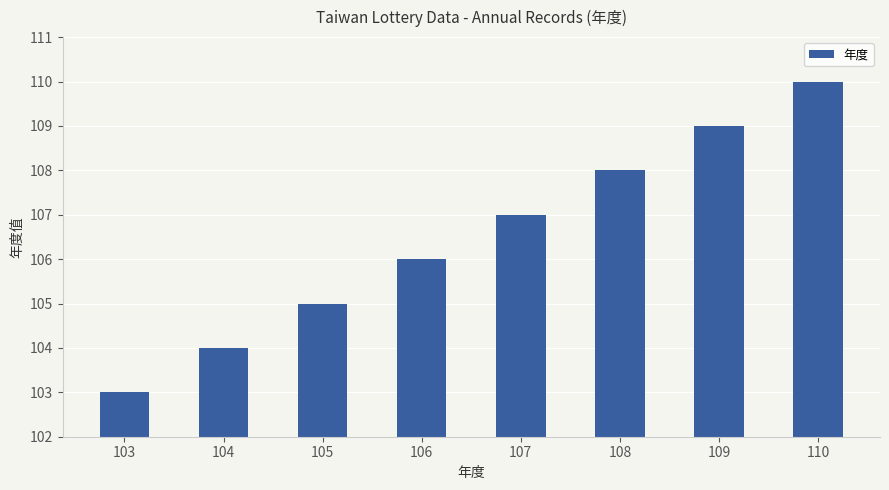

The chart shows a value of 108 at 108. True or false?

True